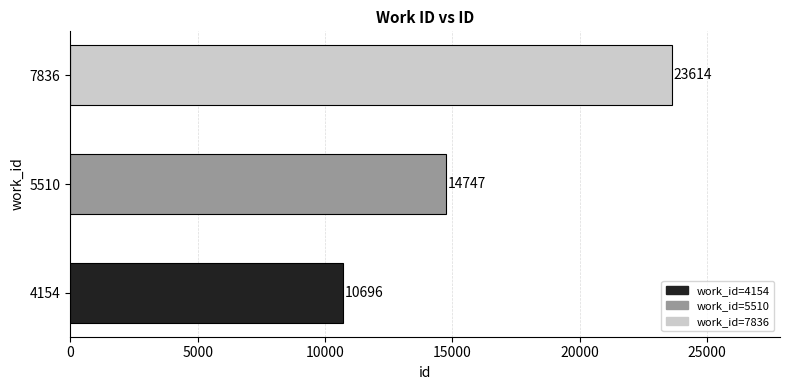

Rank the categories by value from lowest to highest.

4154, 5510, 7836